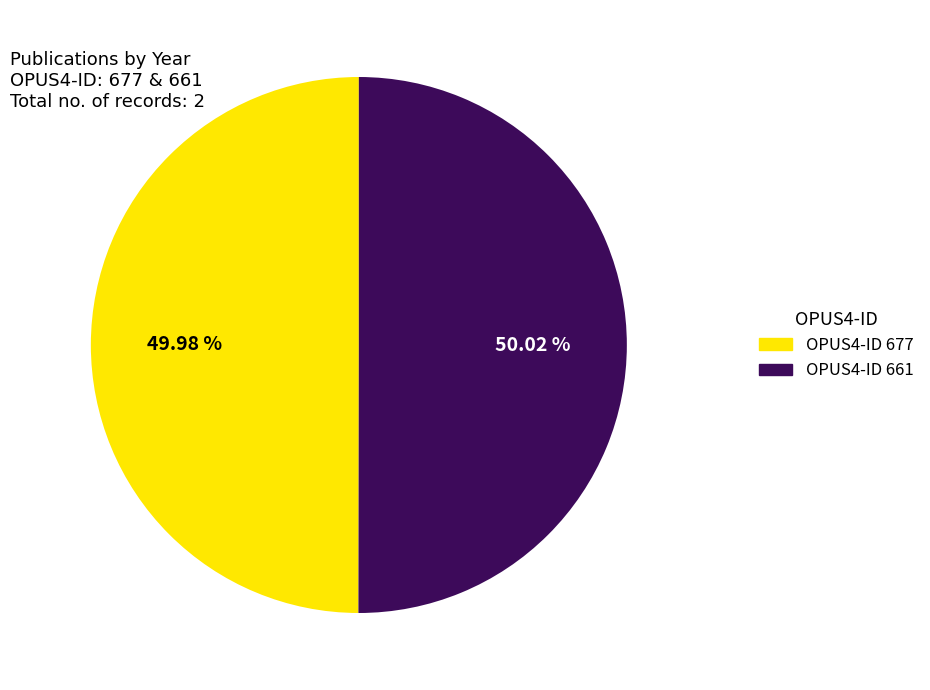

Does any single category account for the majority?

Yes